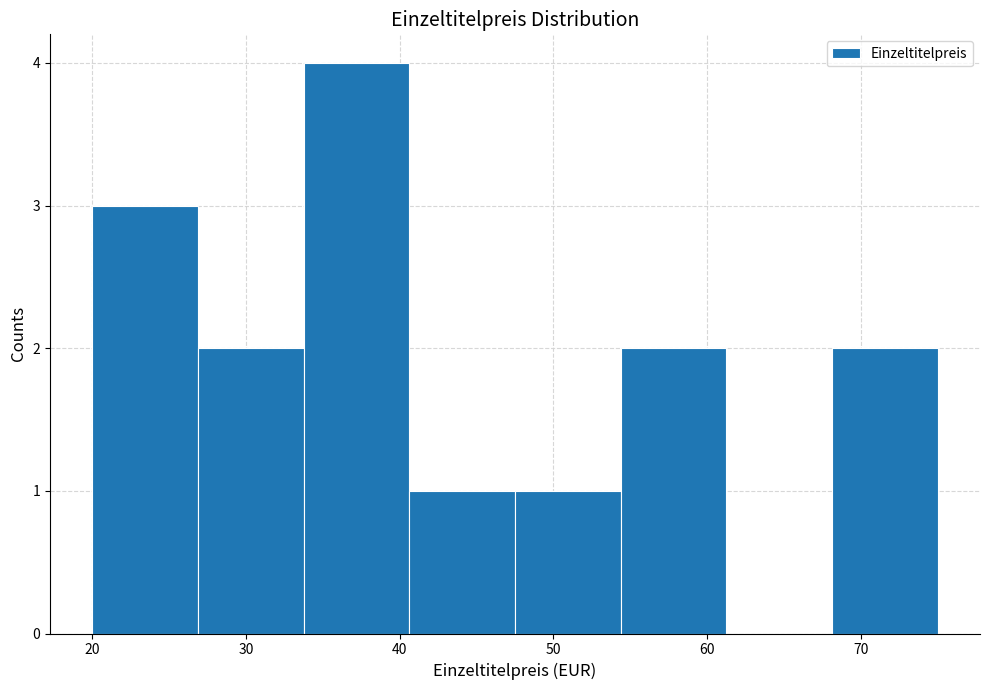

Reading left to right, list every bar in this chart as the range it spans on the x-axis followed by its height. Neither the bar edges nor the heights are printed on the chart, so give them approximately, as read against the axes.

20 to 27: 3
27 to 34: 2
34 to 41: 4
41 to 48: 1
48 to 54: 1
54 to 61: 2
61 to 68: 0
68 to 75: 2